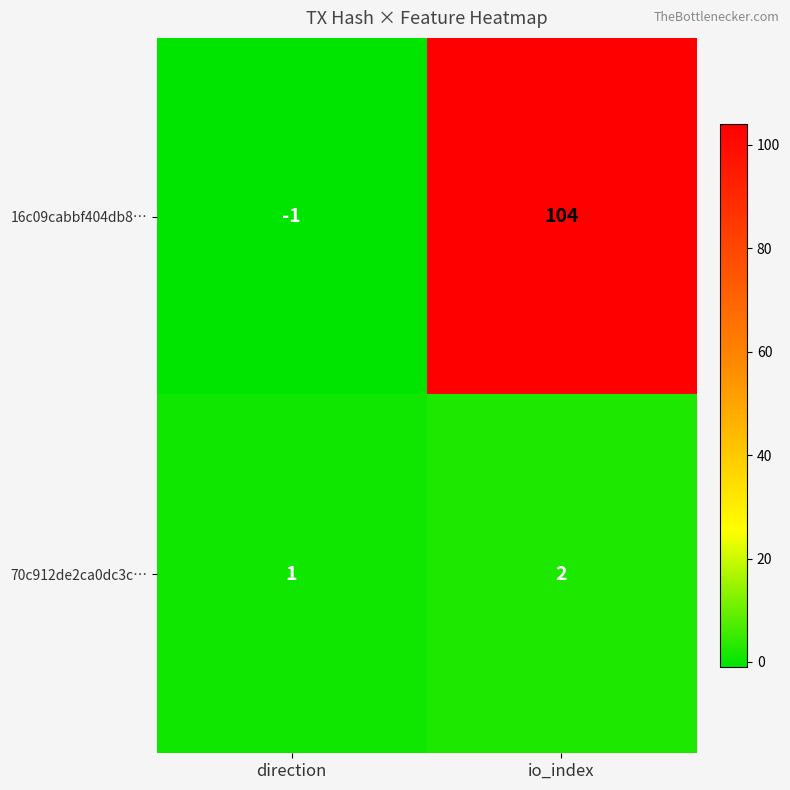

True or false: 16c09cabbf404db8… has a value of -2 at direction.

False